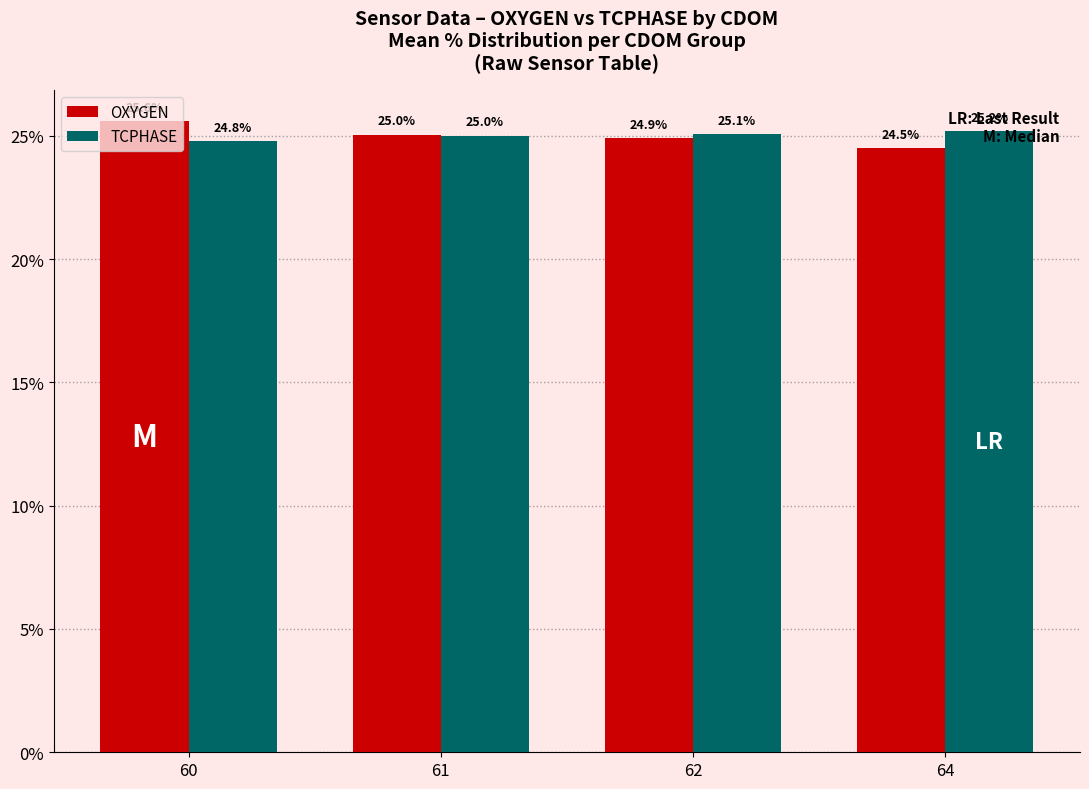

Reading left to right, list all the values displayed in this chart.

OXYGEN: 60=25.6	61=25.0	62=24.9	64=24.5
TCPHASE: 60=24.8	61=25.0	62=25.1	64=25.2